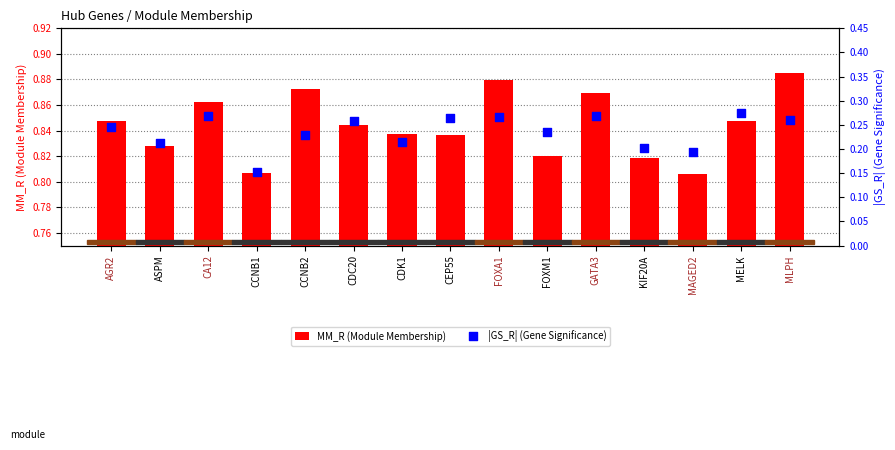

Which series has the largest total across all categories?

MM_R (Module Membership)